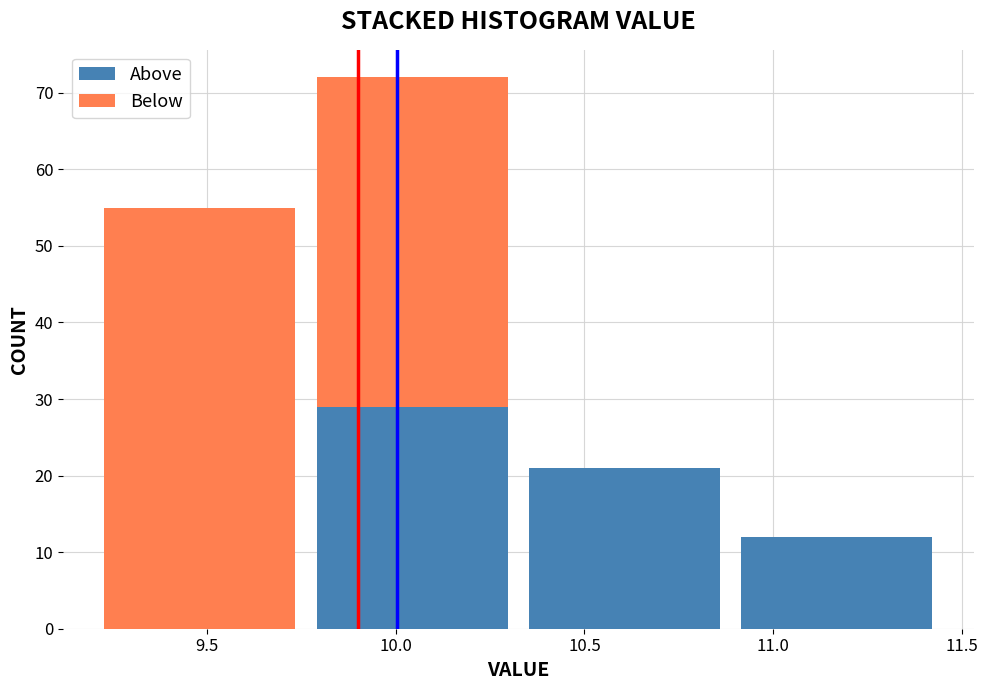

What is the total height of the stacked bar covering 10.35 to 10.90 on the x-axis? Neither the bar edges nor the heights are printed on the chart, so give them approximately, as read against the axes.

21